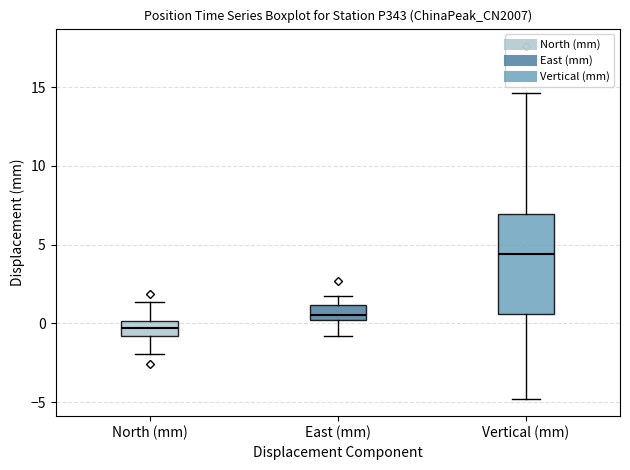

Reading left to right, transcribe this box plot: for each box, give where its median line is, the range the box spans, and where its two whiskers end, as read against the y-axis. The values are not printed on the chart, so give them approximately, as read against the axis.

North (mm): median -0.5, box -1.0 to 0.0, whiskers -2.0 to 1.5
East (mm): median 0.5, box 0.0 to 1.0, whiskers -1.0 to 2.0
Vertical (mm): median 4.5, box 0.5 to 7.0, whiskers -5.0 to 14.5